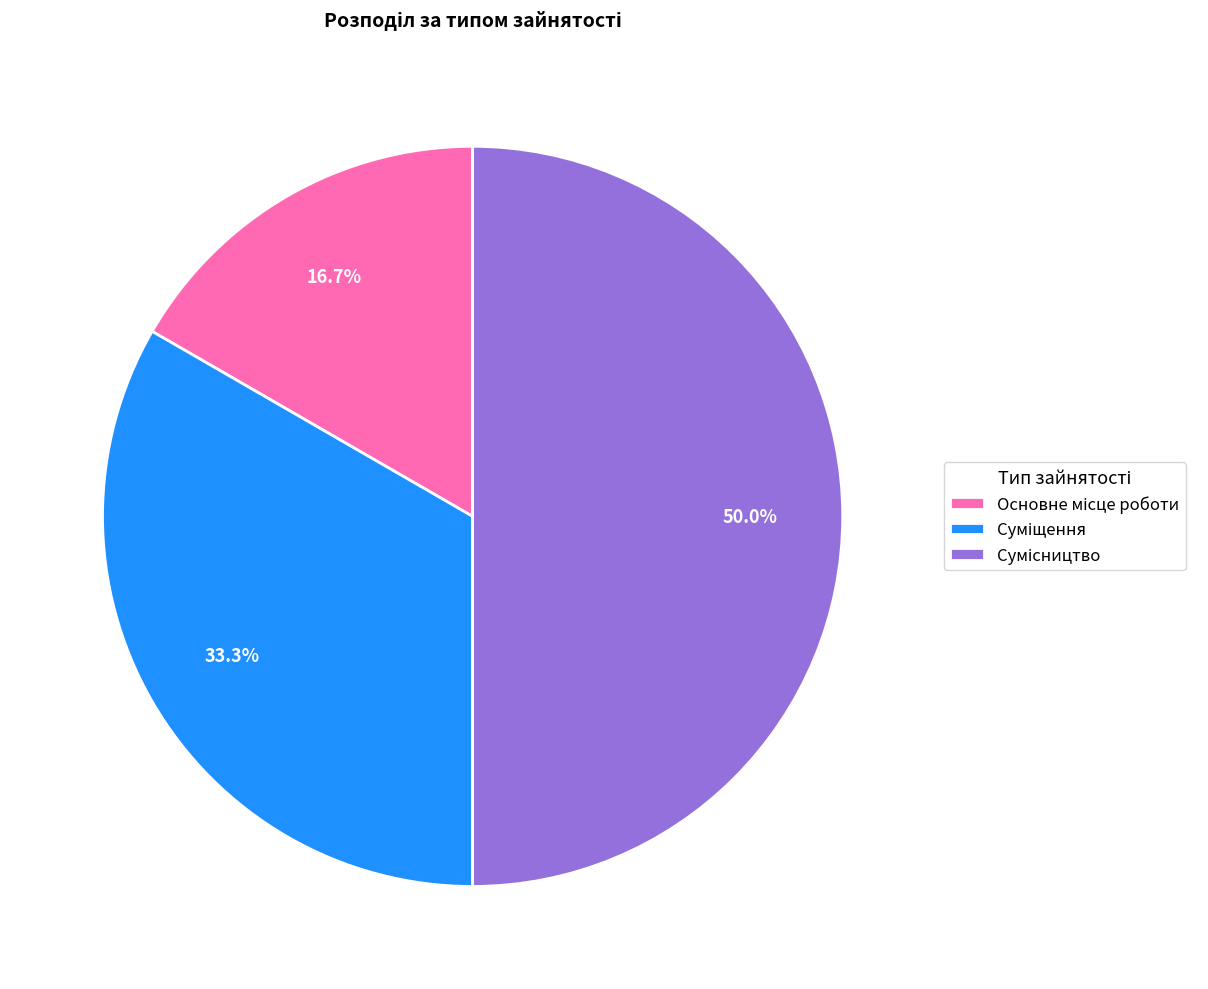

How many slices are in this pie chart?

3